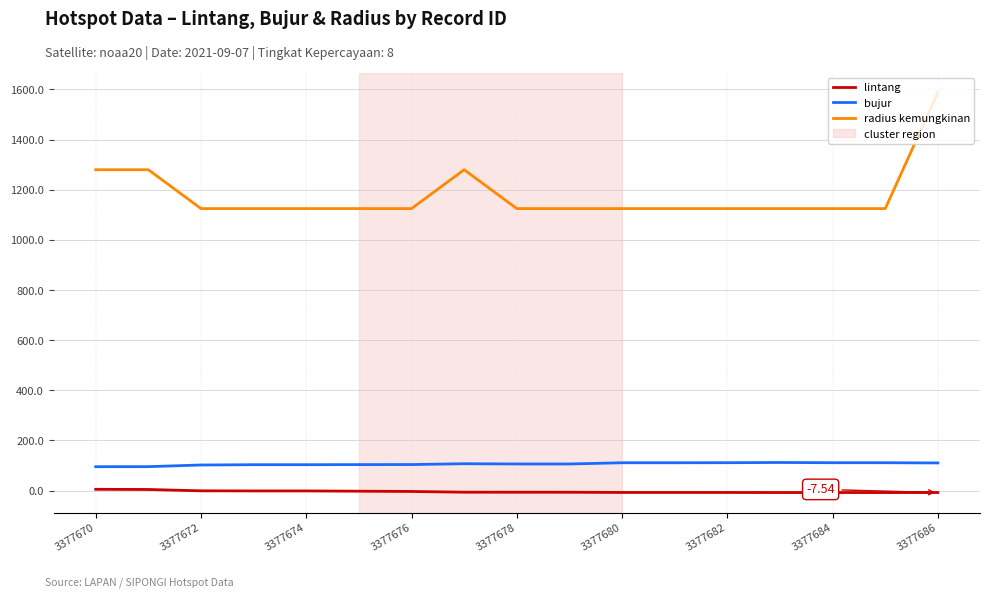

Which series has the largest total across all categories?

radius kemungkinan